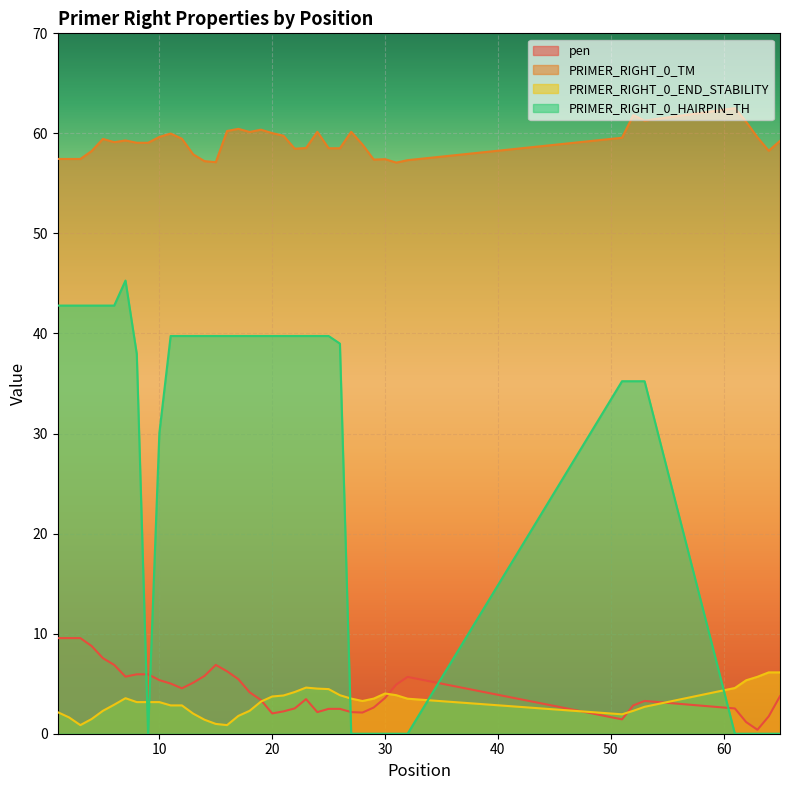

Reading left to right, transcribe all the data shown in this chart.

pen: 9.6	9.6	9.6	8.8	7.6	6.9	5.7	5.9	5.9	5.4	5.0	4.5	5.1	5.8	6.9	6.2	5.5	4.1	3.4	2.0	2.2	2.5	3.5	2.2	2.5	2.5	2.2	2.1	2.6	3.6	4.9	5.7	1.4	2.8	3.3	2.5	1.2	0.4	1.7	3.7
PRIMER_RIGHT_0_TM: 57.4	57.4	57.4	58.2	59.4	59.1	59.3	59.1	59.1	59.6	60.0	59.5	57.9	57.2	57.1	60.2	60.5	60.1	60.4	60.0	59.8	58.5	58.5	60.2	58.5	58.5	60.2	58.9	57.4	57.4	57.1	57.3	59.6	61.8	61.3	62.5	61.2	59.6	58.3	59.3
PRIMER_RIGHT_0_END_STABILITY: 2.1	1.6	0.9	1.5	2.3	2.9	3.5	3.2	3.2	3.2	2.8	2.8	2.0	1.4	1.0	0.9	1.8	2.3	3.2	3.7	3.8	4.2	4.6	4.5	4.5	3.9	3.5	3.3	3.5	4.0	3.9	3.5	1.9	2.3	2.7	4.6	5.3	5.7	6.1	6.1
PRIMER_RIGHT_0_HAIRPIN_TH: 42.8	42.8	42.8	42.8	42.8	42.8	45.3	38.0	0.0	30.0	39.8	39.8	39.8	39.8	39.8	39.8	39.8	39.8	39.8	39.8	39.8	39.8	39.8	39.8	39.8	39.0	0.0	0.0	0.0	0.0	0.0	0.0	35.2	35.2	35.2	0.0	0.0	0.0	0.0	0.0